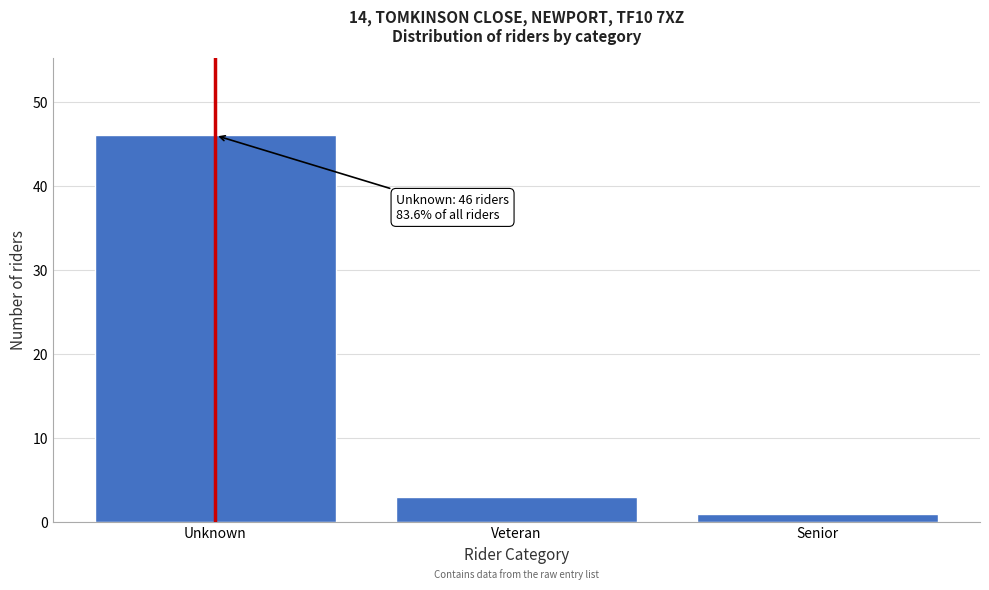

Reading left to right, extract all data points from this chart.

Unknown=46	Veteran=3	Senior=1